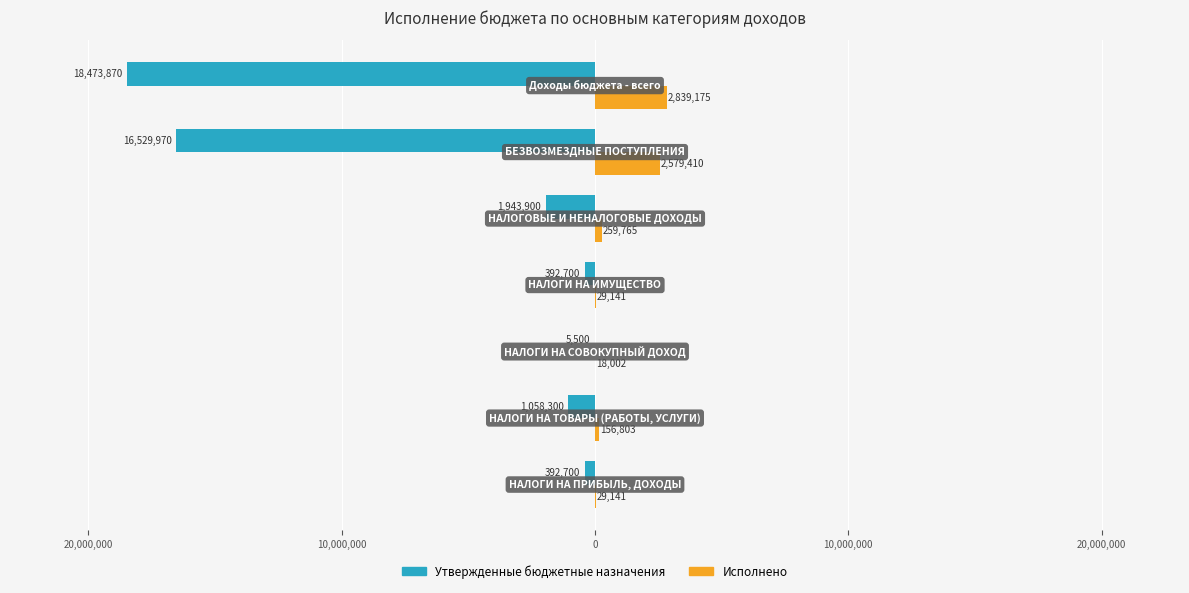

What is the average value of the Утвержденные бюджетные назначения series?

-5542420.1